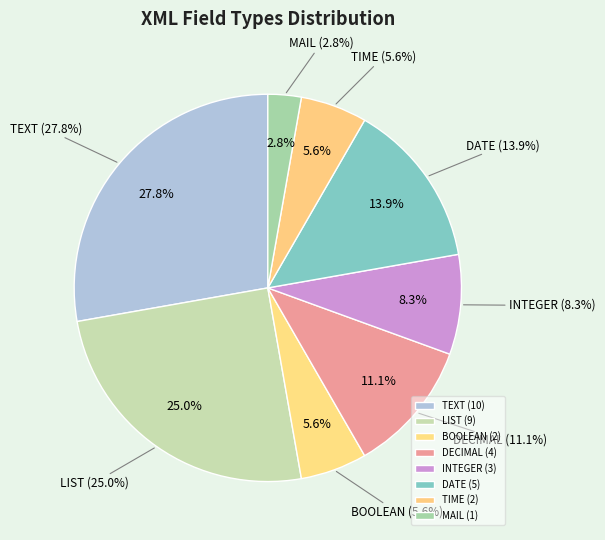

Is there any slice that represents more than half of the pie?

No